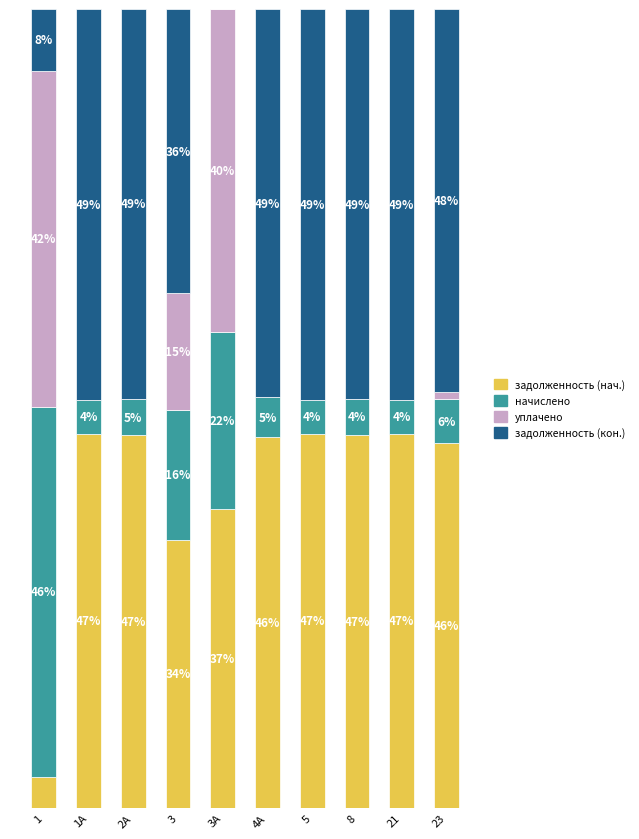

Does the chart contain stacked bars?

Yes